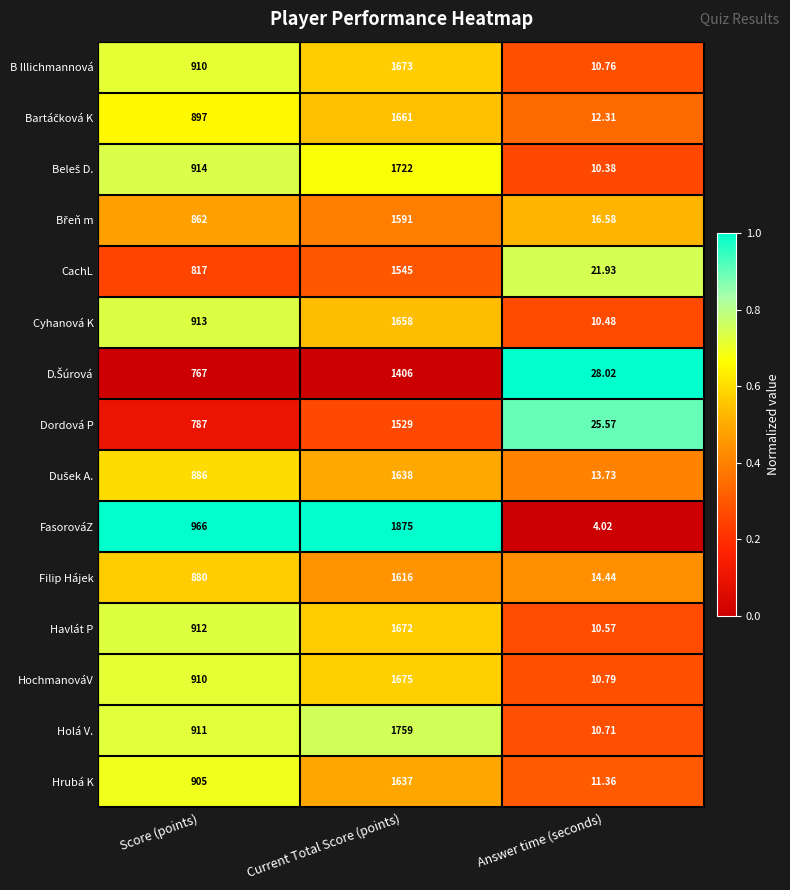

At which label is Cyhanová K closest to 834?

Score (points)